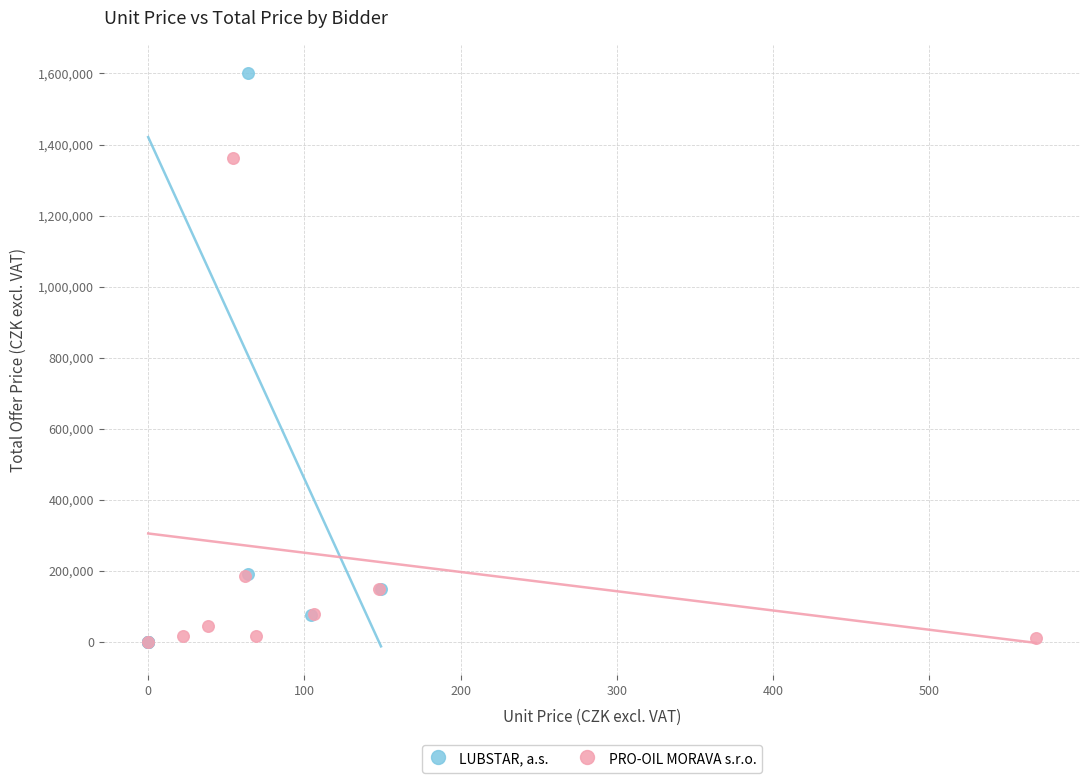

Which series has the largest Y range (max minus min)?

LUBSTAR, a.s.